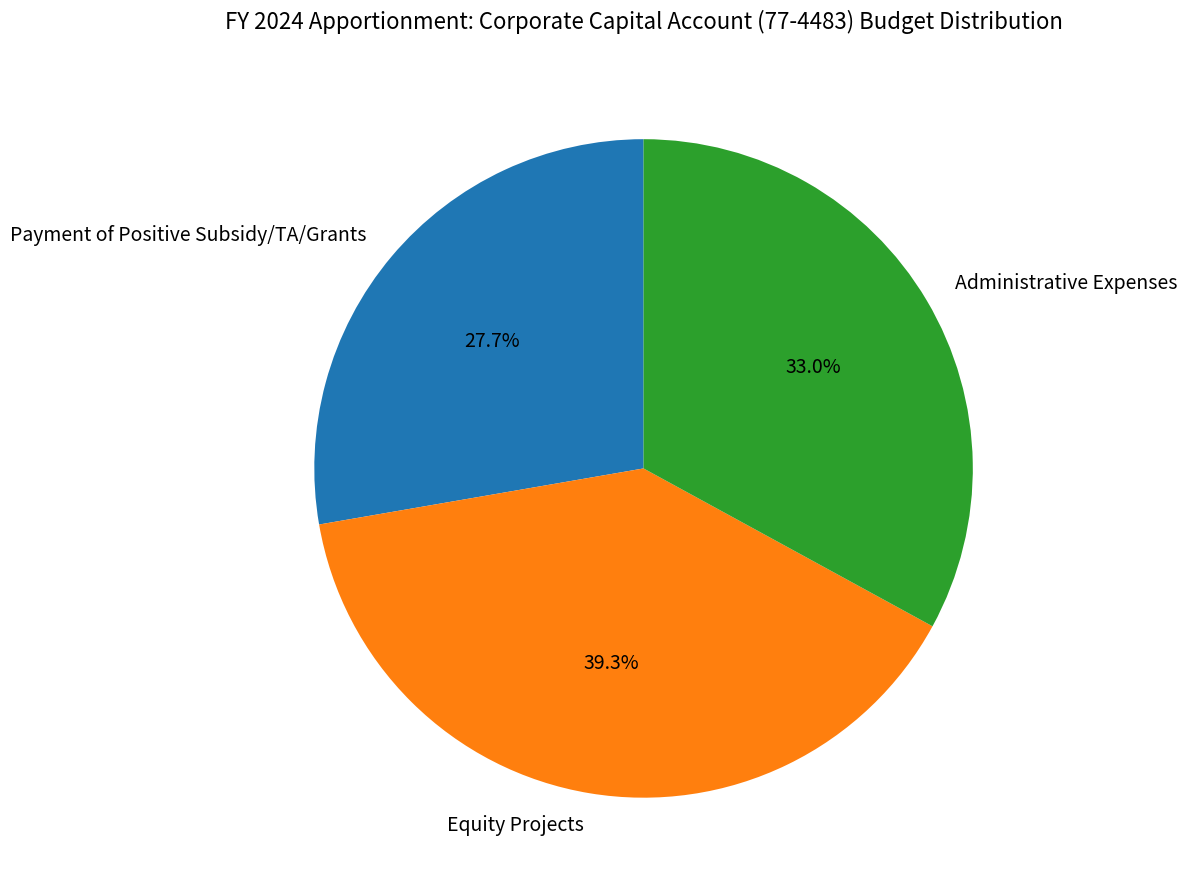

What percentage is NOT represented by Administrative Expenses?

67.0%